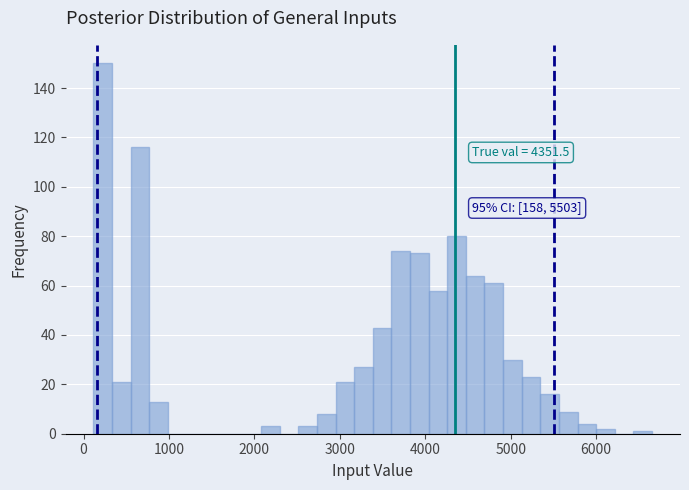

Around what value on the x-axis is the tallest bar? Give the approximate position of its centre, as read against the axis.

200